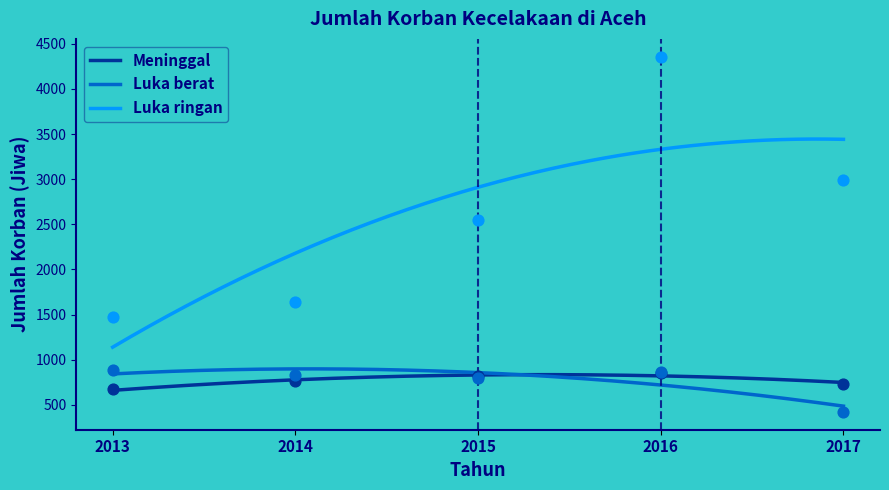

At which category is the sum across all series the highest?

2016